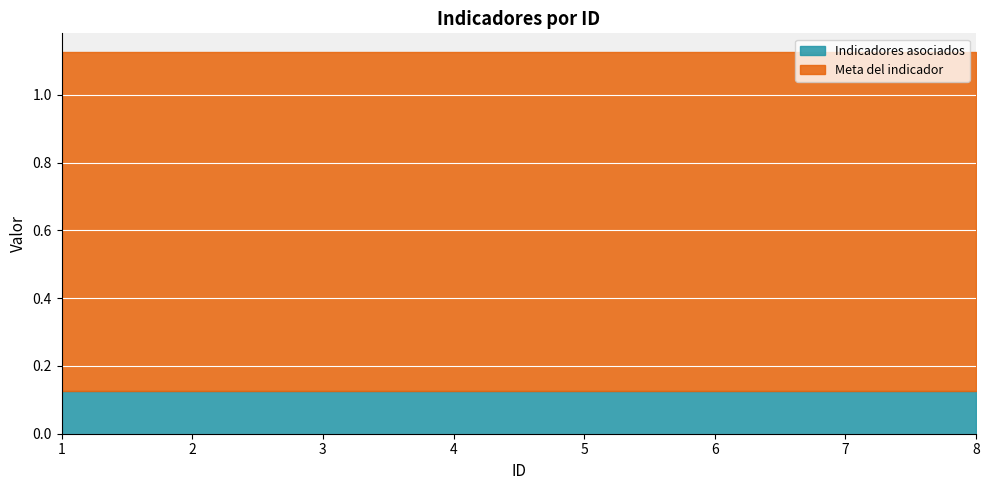

Reading right to left, list all the values displayed in this chart.

Indicadores asociados: 8=0.1	7=0.1	6=0.1	5=0.1	4=0.1	3=0.1	2=0.1	1=0.1
Meta del indicador: 8=1.0	7=1.0	6=1.0	5=1.0	4=1.0	3=1.0	2=1.0	1=1.0